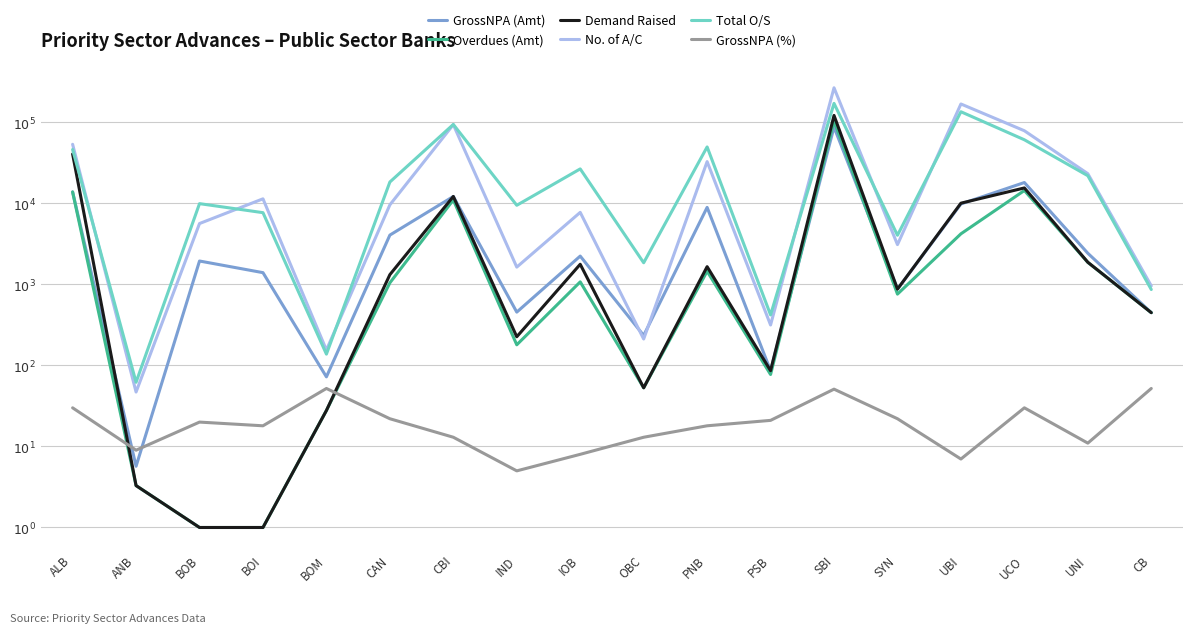

Does the chart display data point markers on the line(s)?

No